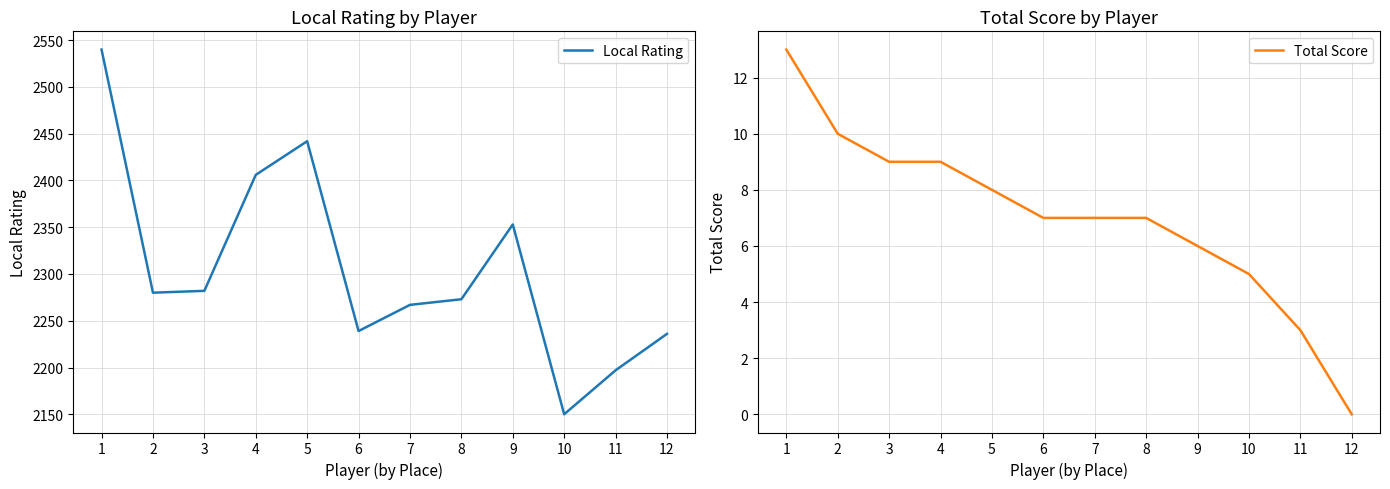

Is this an area chart (filled region under the line)?

No